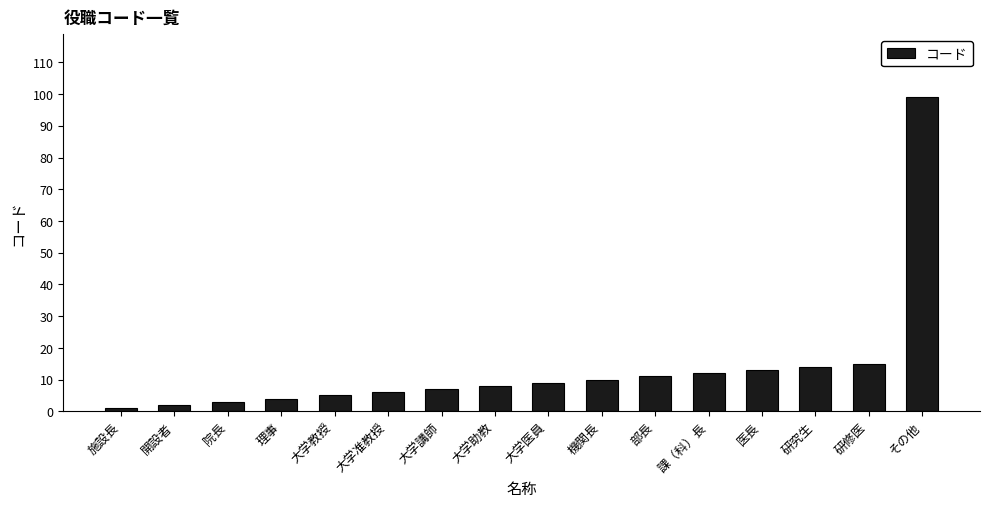

How many bars are there in total?

16